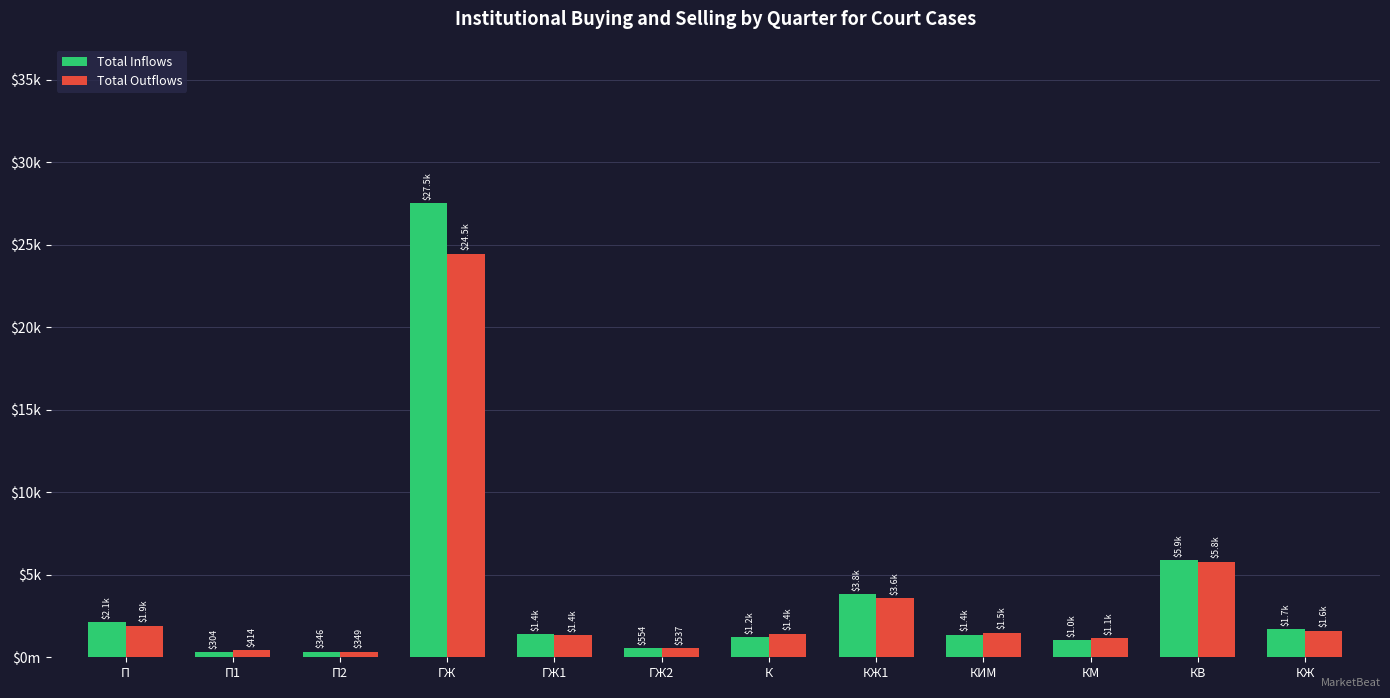

True or false: Total Outflows has a value of 510 at КЖ.

False